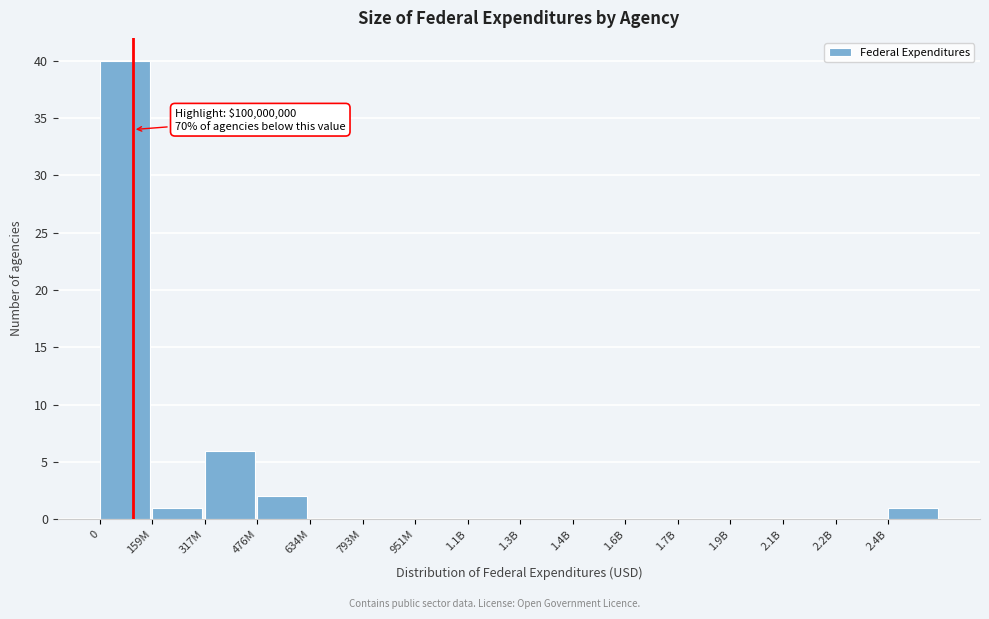

Reading right to left, list all the values displayed in this chart.

2.4B=1	2.2B=0	2.1B=0	1.9B=0	1.7B=0	1.6B=0	1.4B=0	1.3B=0	1.1B=0	951M=0	793M=0	634M=0	476M=2	317M=6	159M=1	0=40